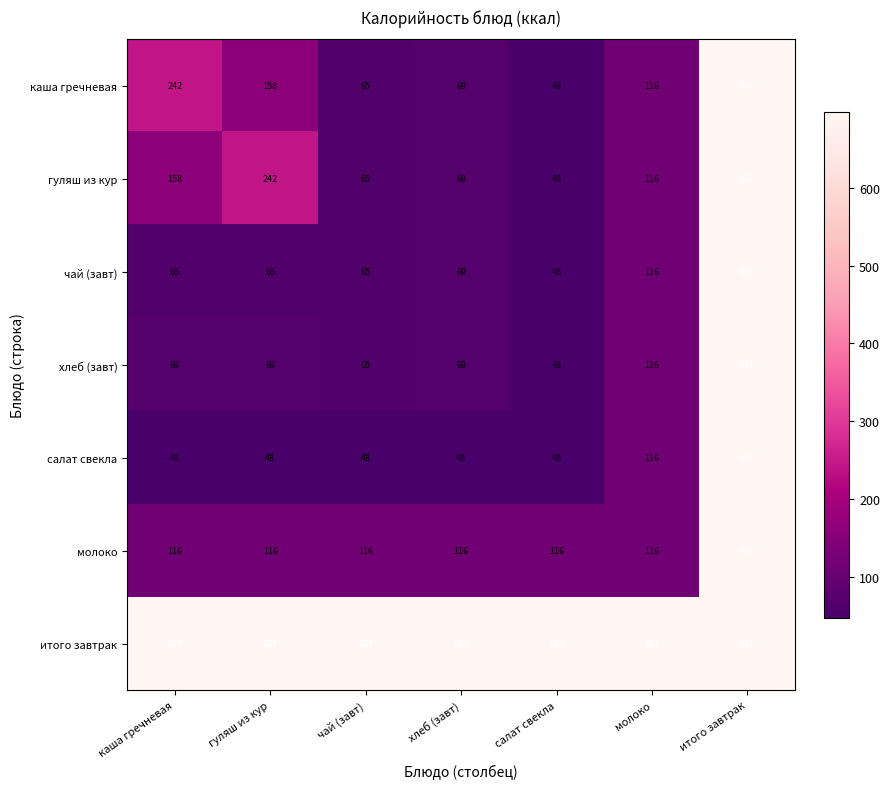

What is the difference between the maximum and minimum values in the молоко series?

581